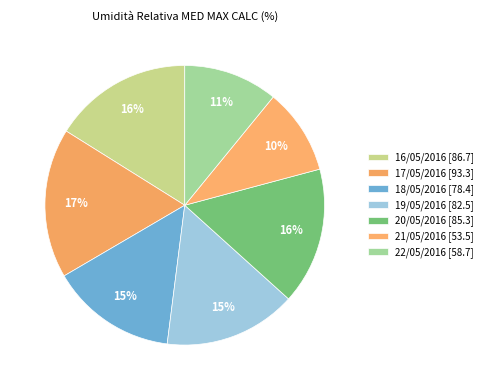

True or false: 22/05/2016 accounts for 16% of the total.

False